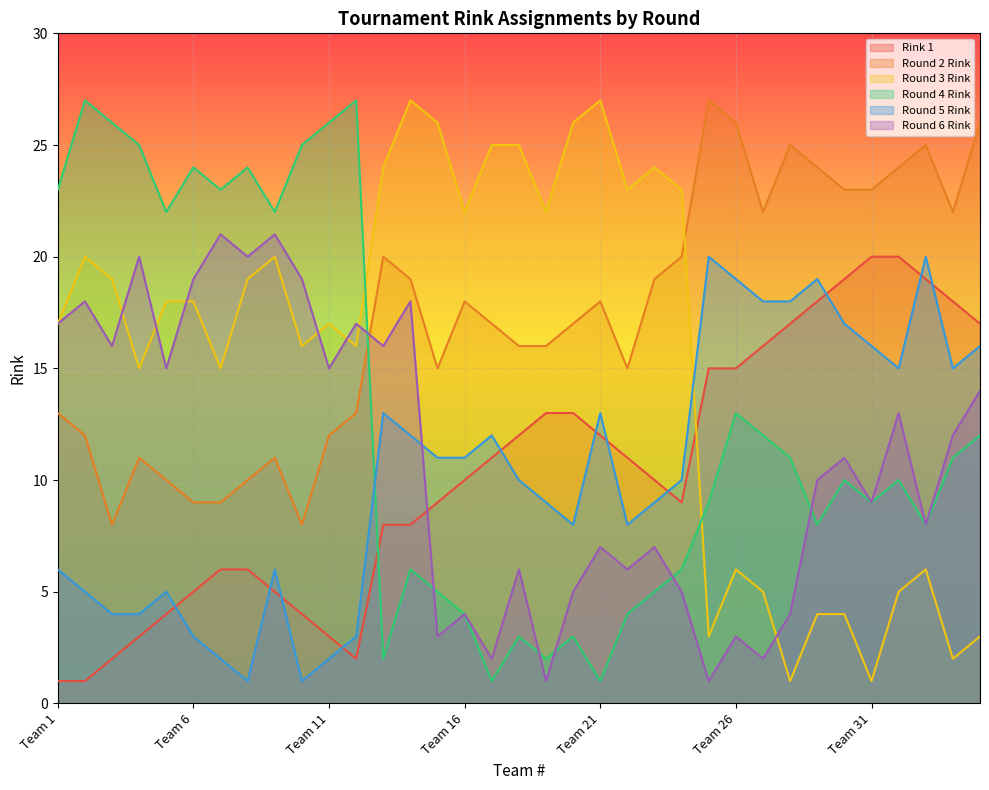

What is the value of the Round 3 Rink point at the 3rd from the left?

19